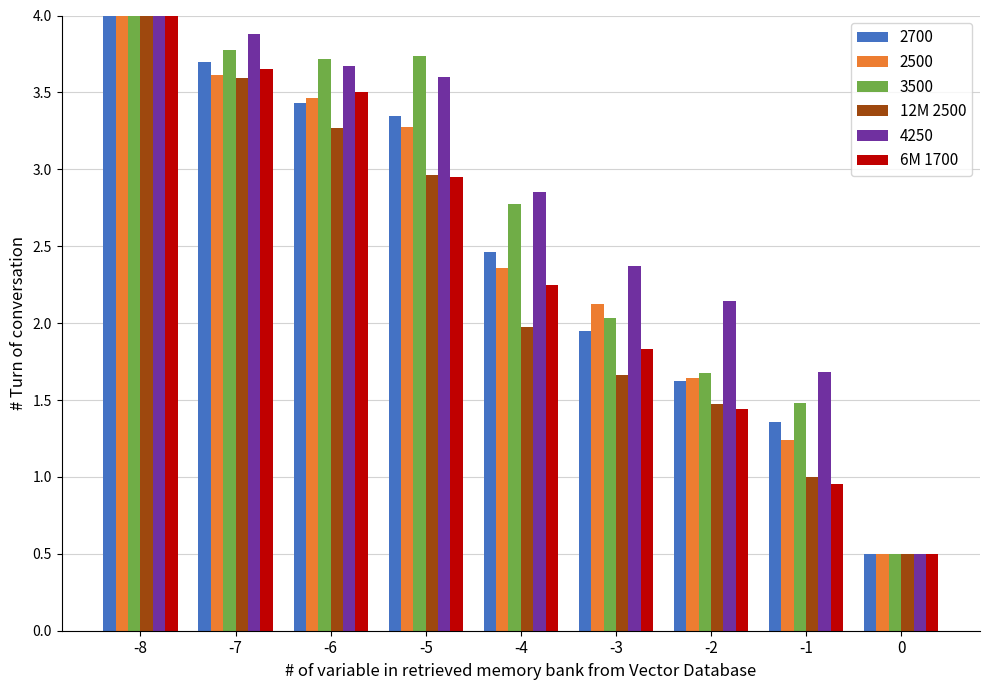

List the labels in order of 6M 1700 value, largest first.

-8, -7, -6, -5, -4, -3, -2, -1, 0